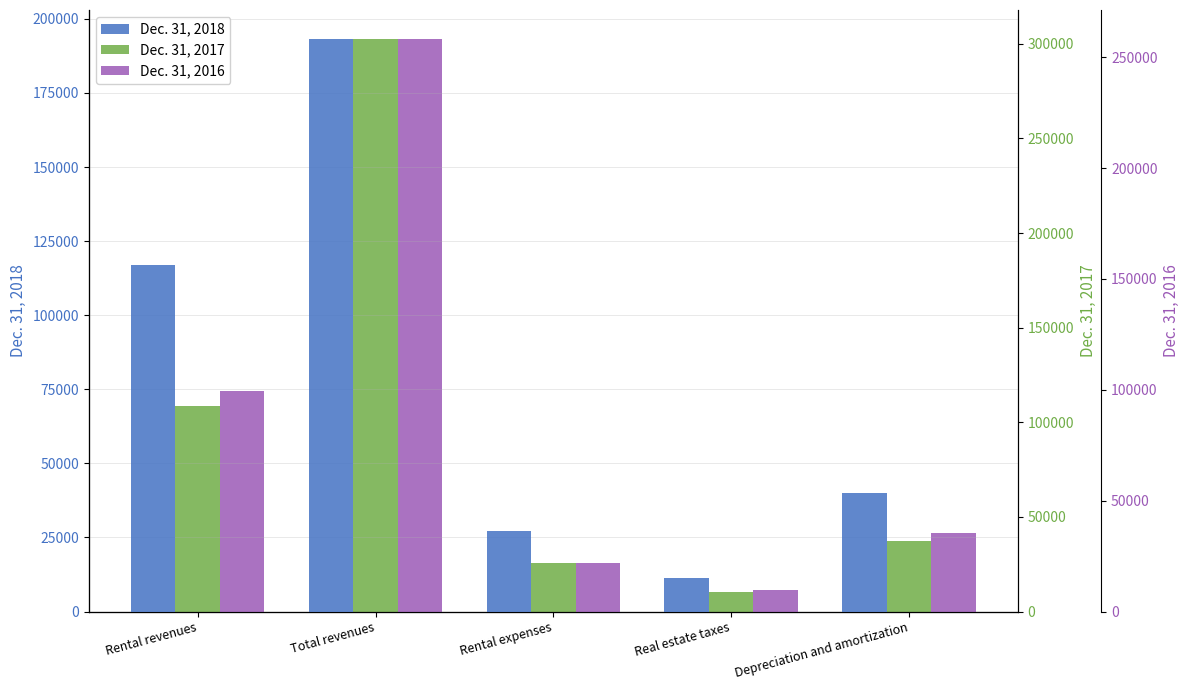

What is the minimum value shown in the chart?

9629